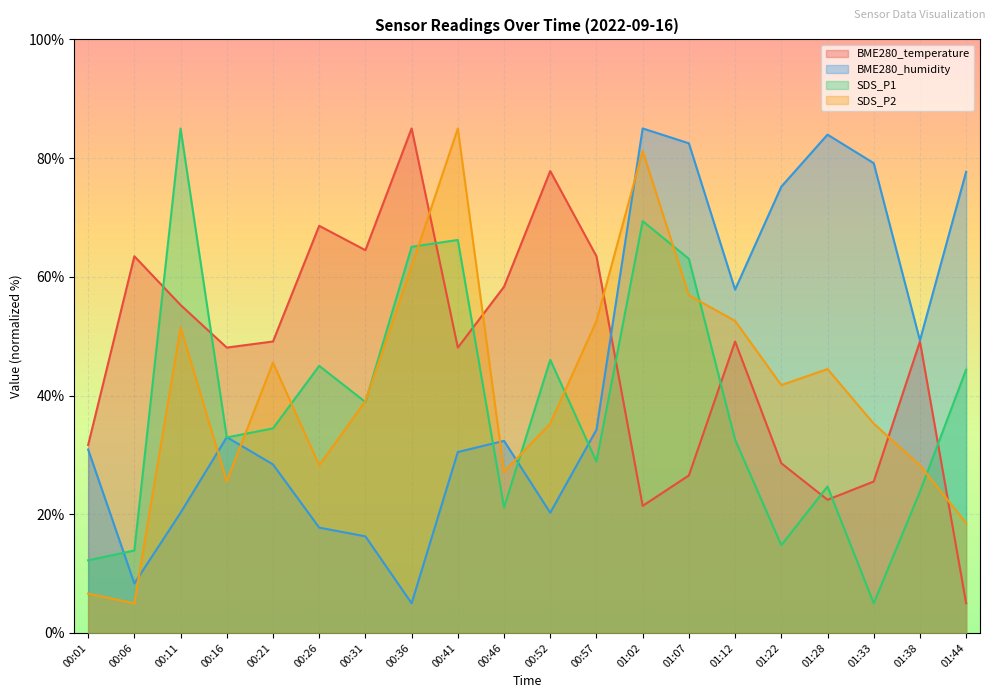

At which category is the sum across all series the highest?

01:02